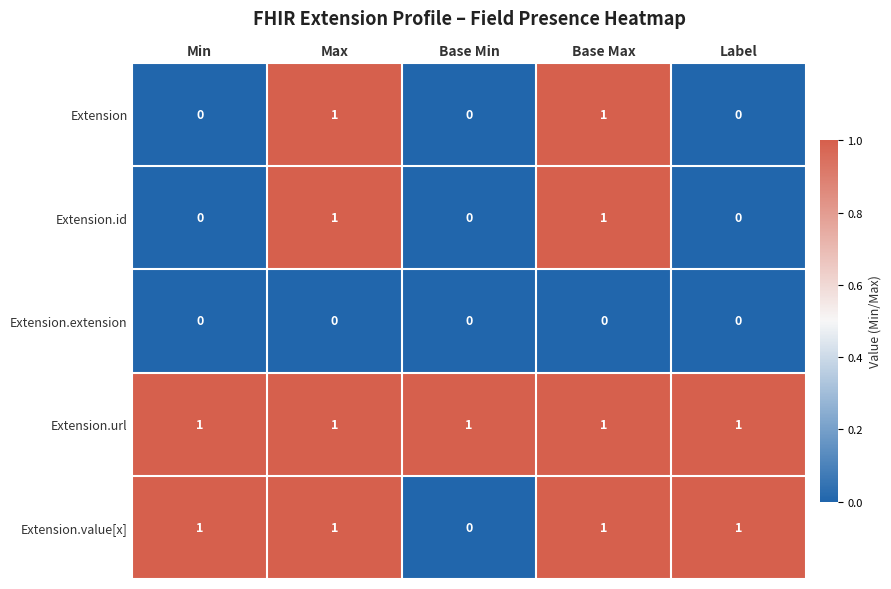

Count the Extension values in the range 0 to 1.

5